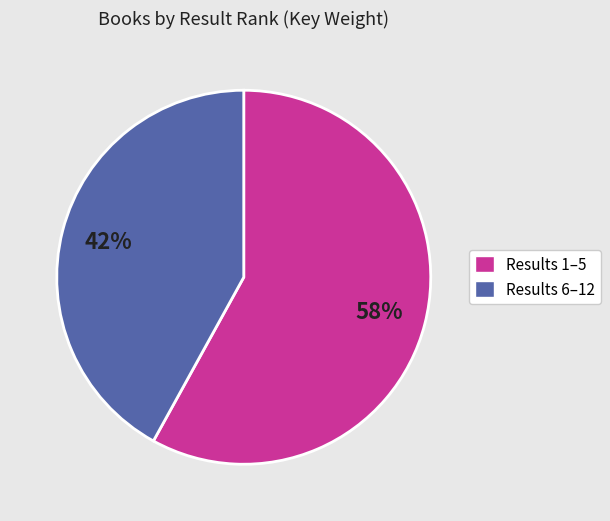

To the nearest percent, what is the difference between the largest and smallest slice percentages?

16%